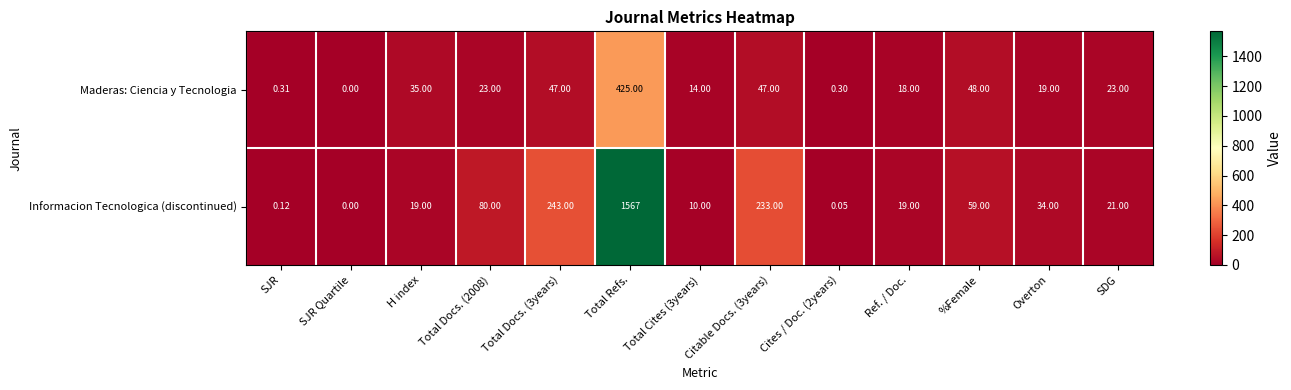

Where is Maderas: Ciencia y Tecnologia nearest to the value 212?

%Female